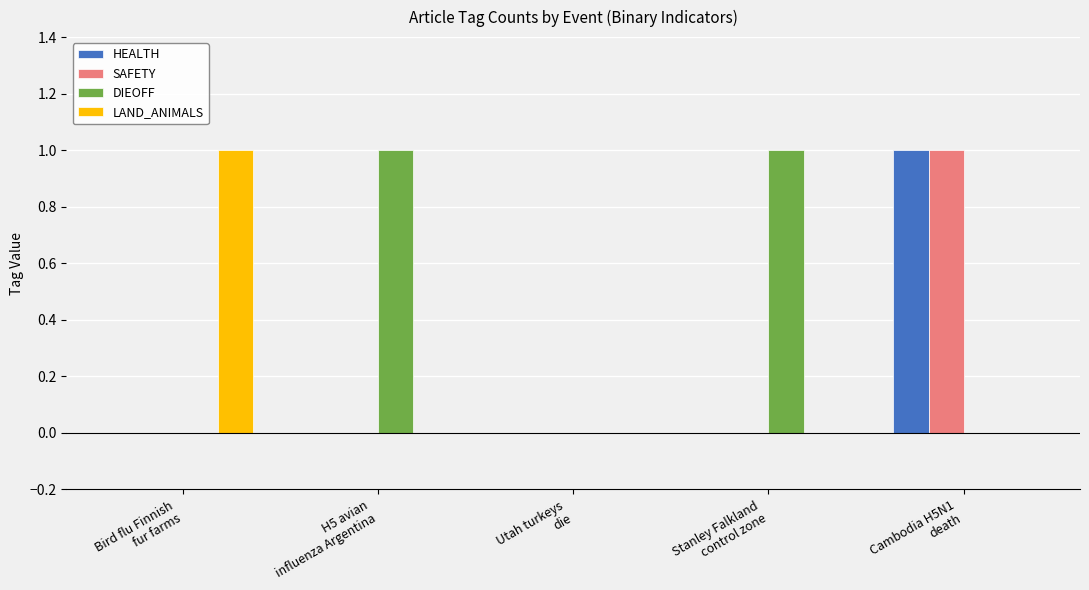

Which series has the largest total across all categories?

DIEOFF